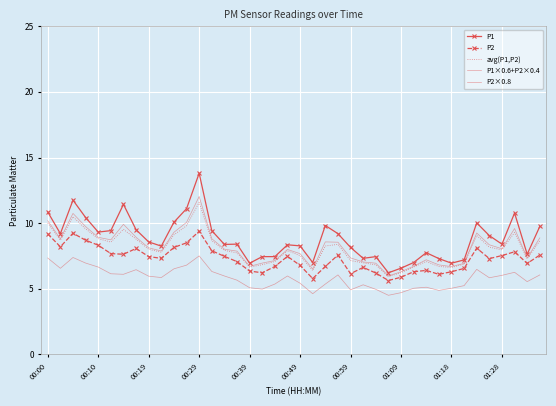

How many categories are shown in the chart?

40